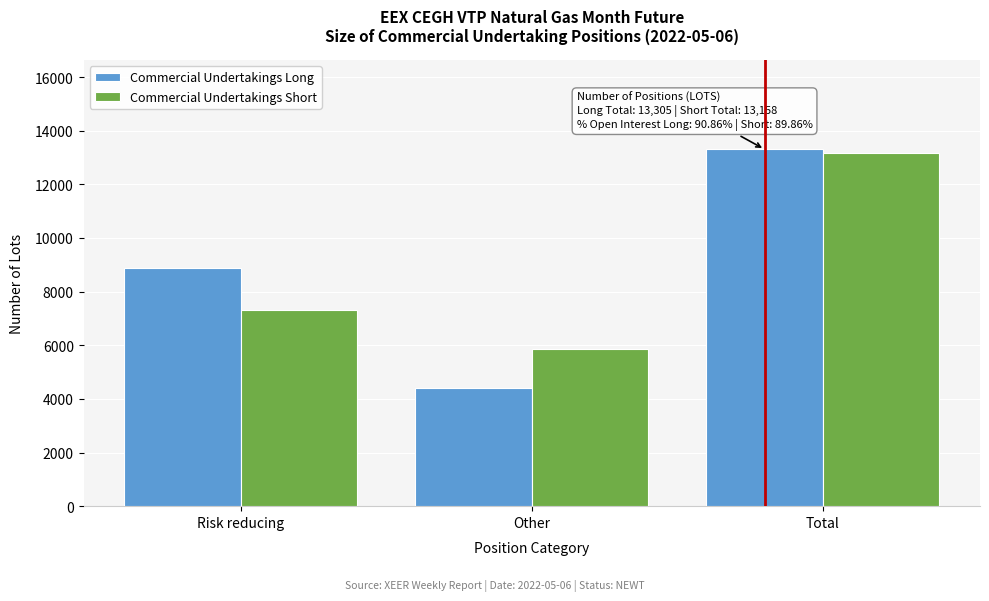

Reading left to right, list all the values displayed in this chart.

Commercial Undertakings Long: 8887	4418	13305
Commercial Undertakings Short: 7300	5858	13158